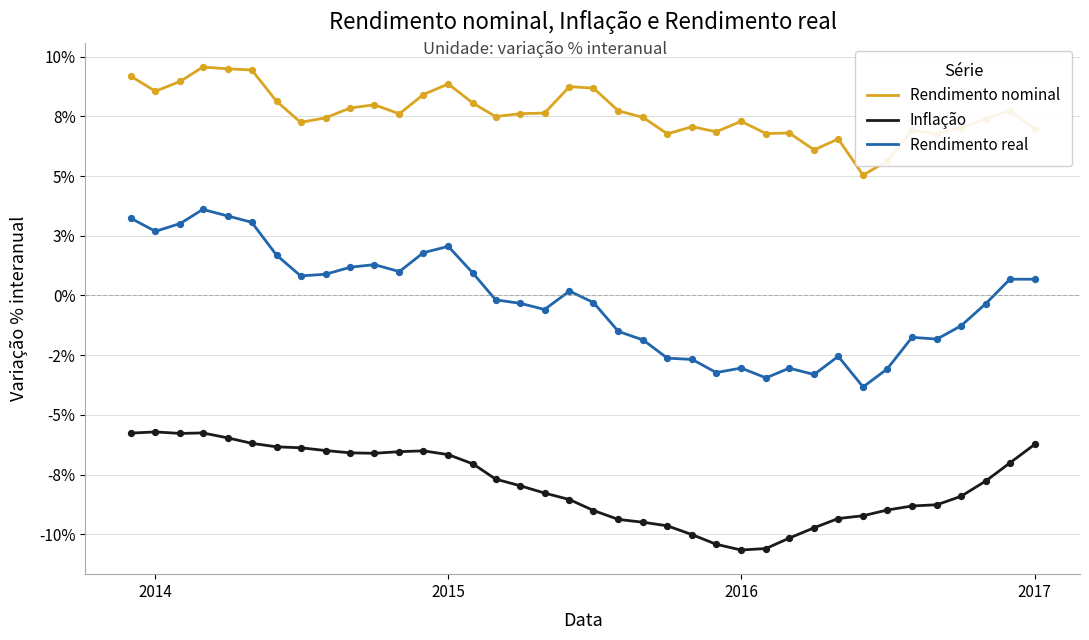

Does the chart have visible grid lines?

Yes